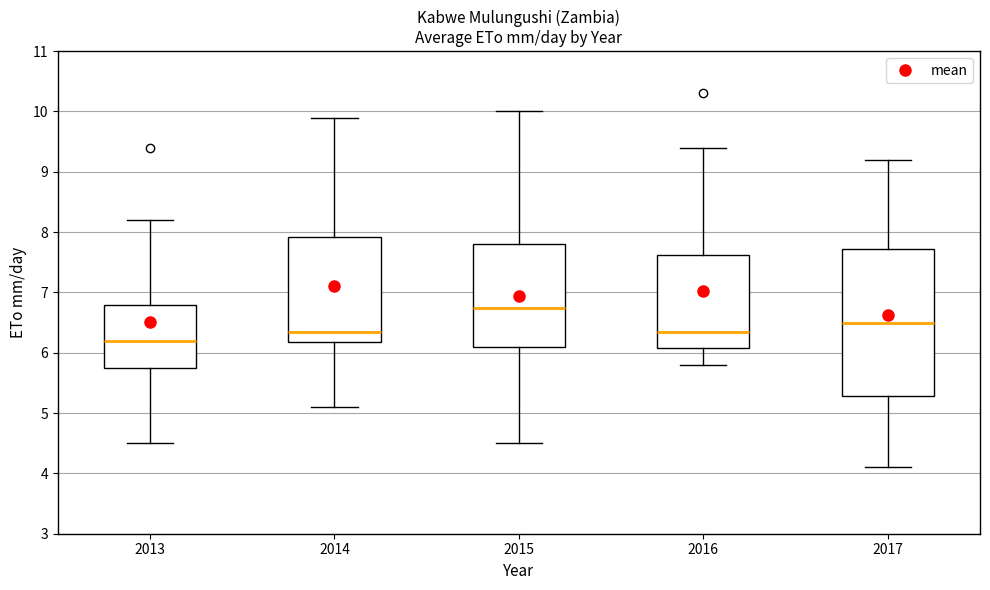

Which box has the lowest median line?

2013